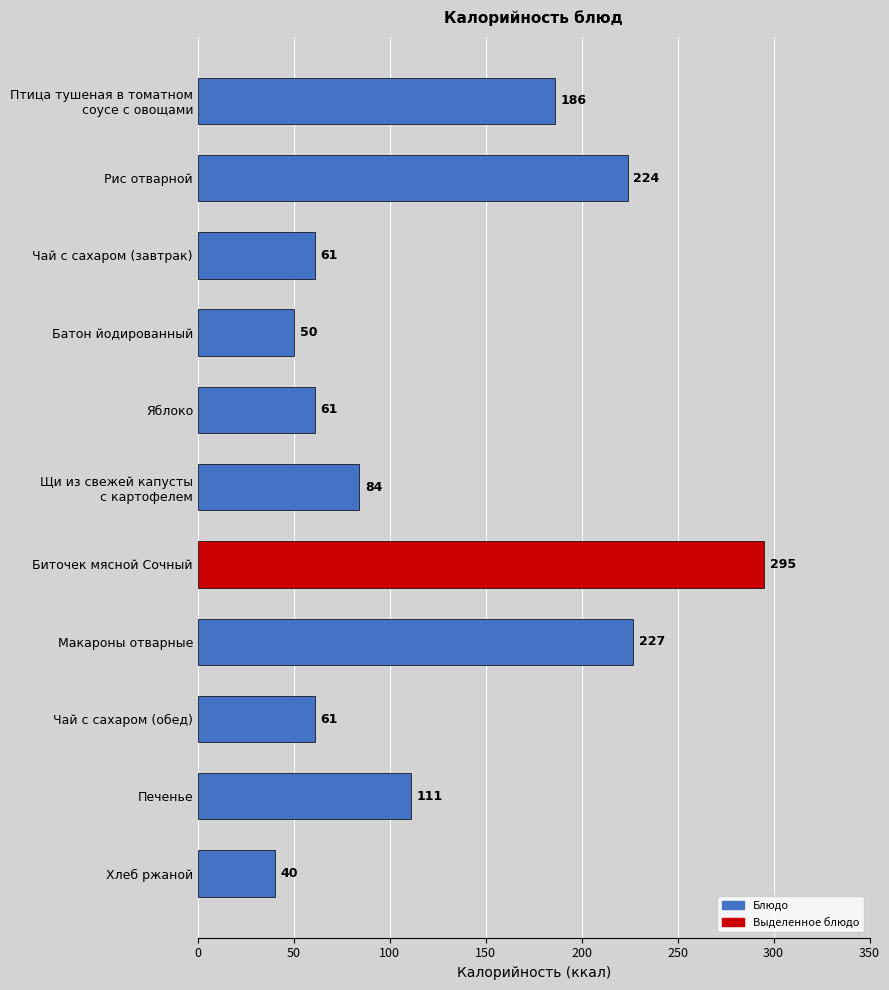

Reading top to bottom, list all the values displayed in this chart.

186	224	61	50	61	84	295	227	61	111	40